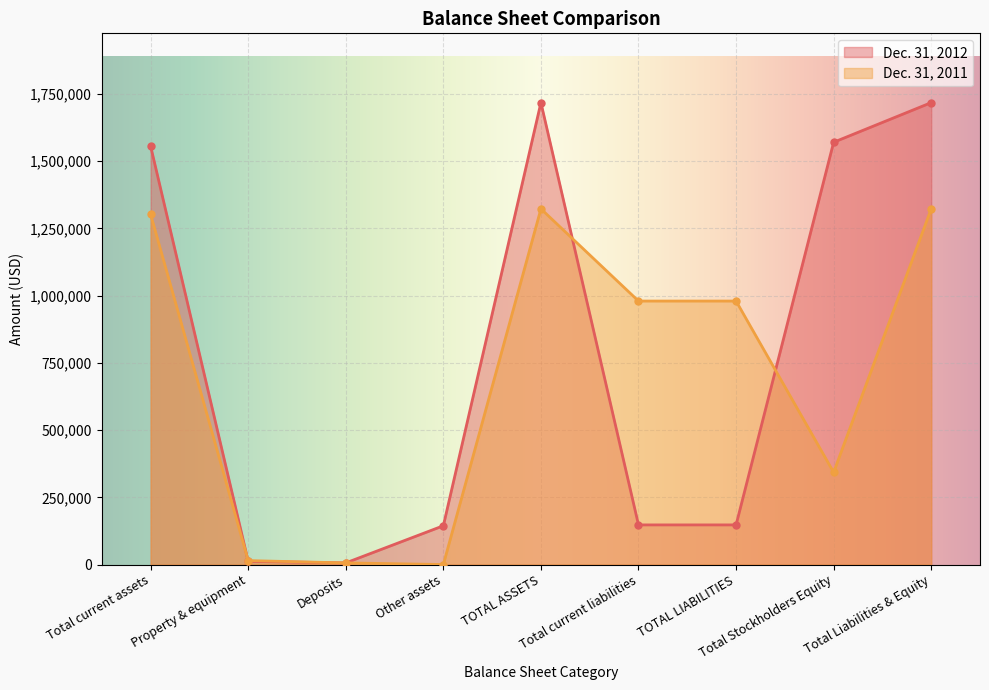

Is it true that Dec. 31, 2012 equals 1570803 at Total Stockholders Equity?

True